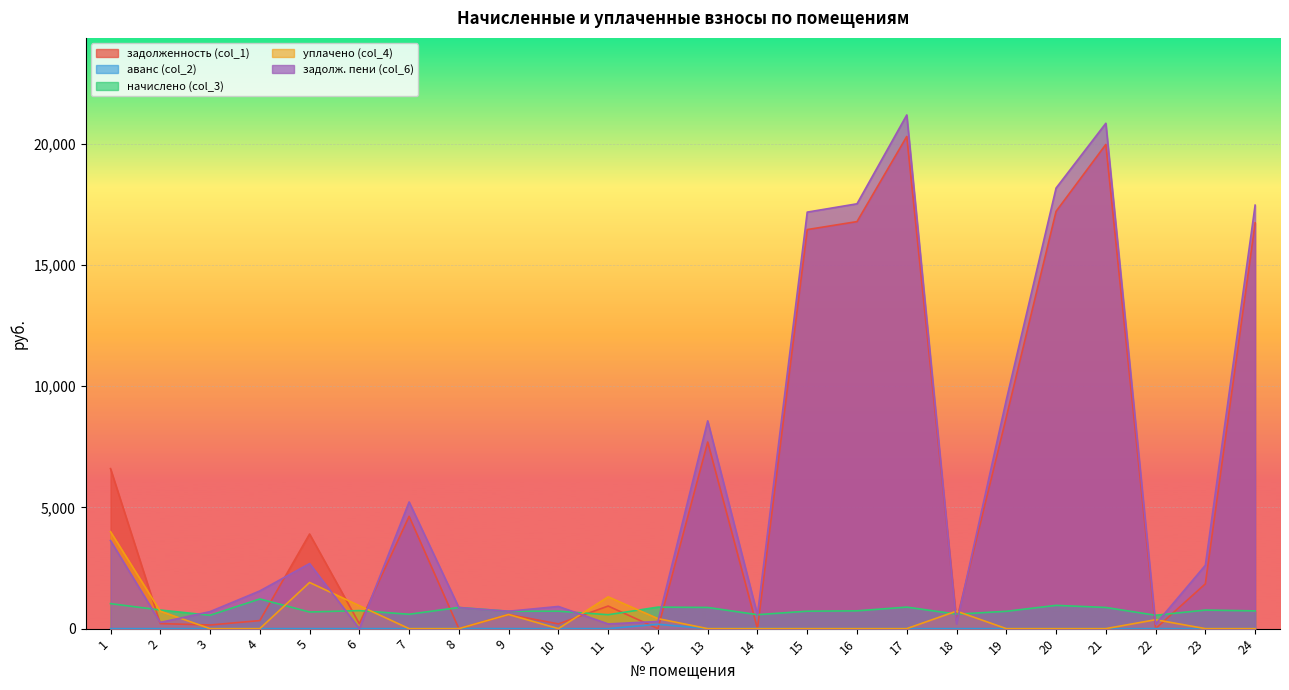

What is the sum of the задолженность (col_1) values at 21 and 15?

36445.7